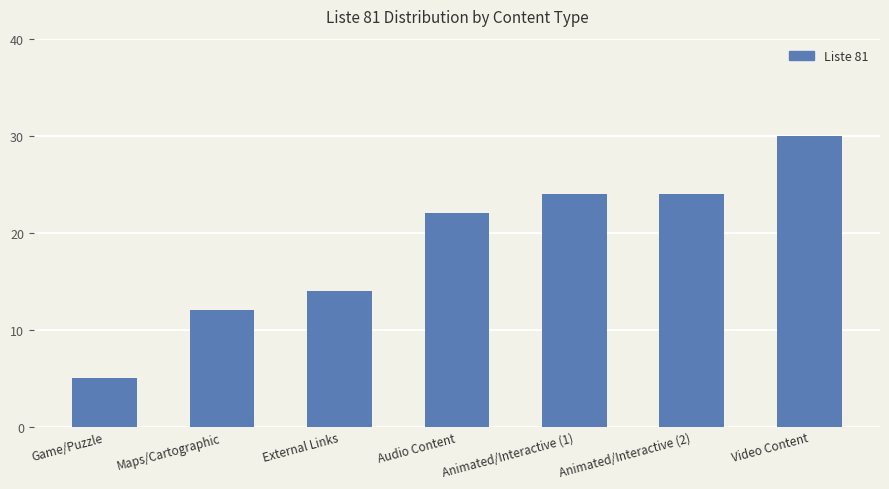

What is the sum of the values at Animated/Interactive (2) and Maps/Cartographic?

36